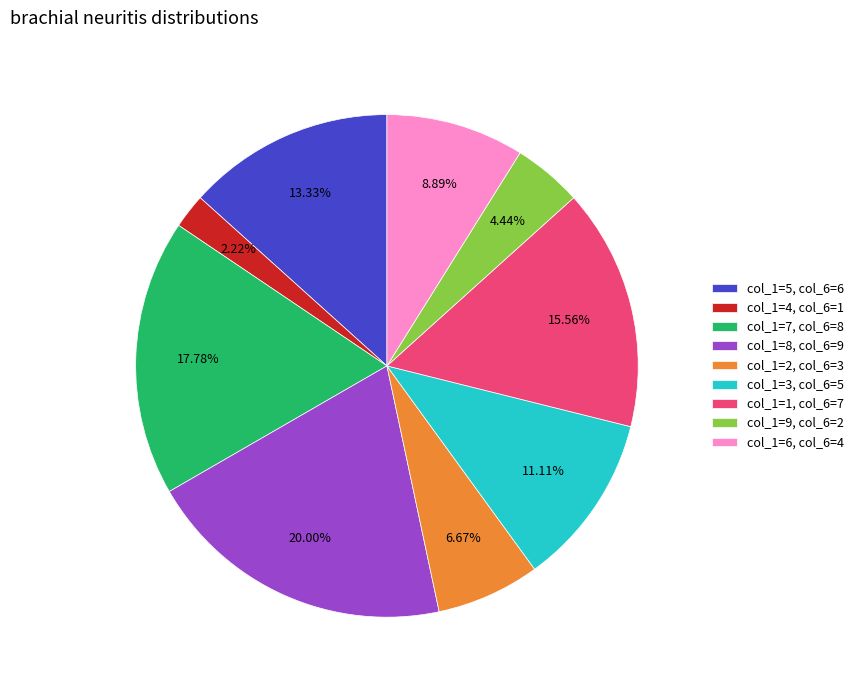

What is the ratio of the value at col_1=6, col_6=4 to the value at col_1=3, col_6=5?

0.8